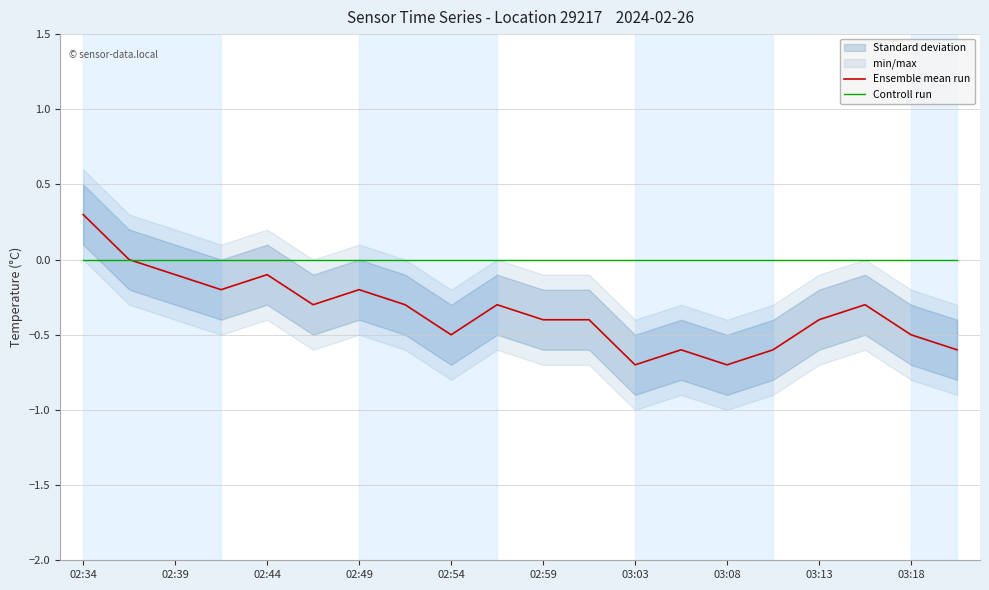

True or false: Controll run has more than 1 interior local peaks.

False